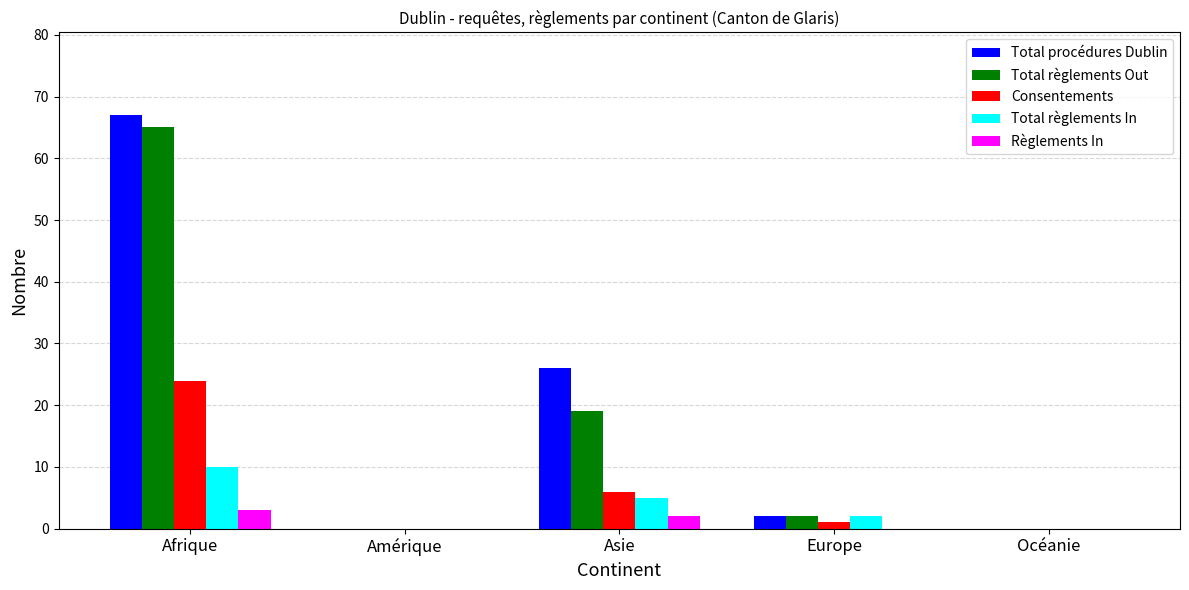

What is the greatest value displayed?

67